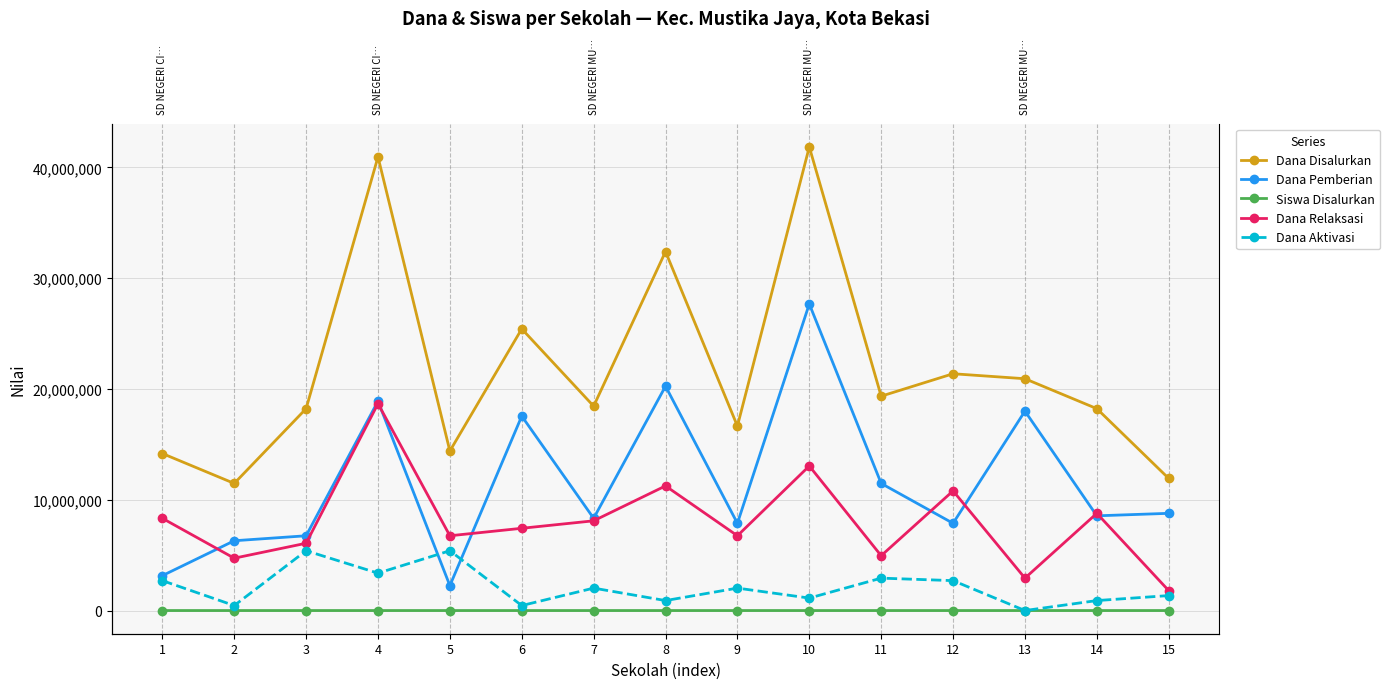

Reading right to left, what are all the values shown in this chart?

Dana Disalurkan: 15=11925000	14=18225000	13=20925000	12=21375000	11=19350000	10=41850000	9=16650000	8=32400000	7=18450000	6=25425000	5=14400000	4=40950000	3=18225000	2=11475000	1=14175000
Dana Pemberian: 15=8775000	14=8550000	13=18000000	12=7875000	11=11475000	10=27675000	9=7875000	8=20250000	7=8325000	6=17550000	5=2250000	4=18900000	3=6750000	2=6300000	1=3150000
Siswa Disalurkan: 15=30	14=49	13=51	12=54	11=47	10=101	9=41	8=79	7=56	6=60	5=35	4=118	3=42	2=27	1=40
Dana Relaksasi: 15=1800000	14=8775000	13=2925000	12=10800000	11=4950000	10=13050000	9=6750000	8=11250000	7=8100000	6=7425000	5=6750000	4=18675000	3=6075000	2=4725000	1=8325000
Dana Aktivasi: 15=1350000	14=900000	13=0	12=2700000	11=2925000	10=1125000	9=2025000	8=900000	7=2025000	6=450000	5=5400000	4=3375000	3=5400000	2=450000	1=2700000